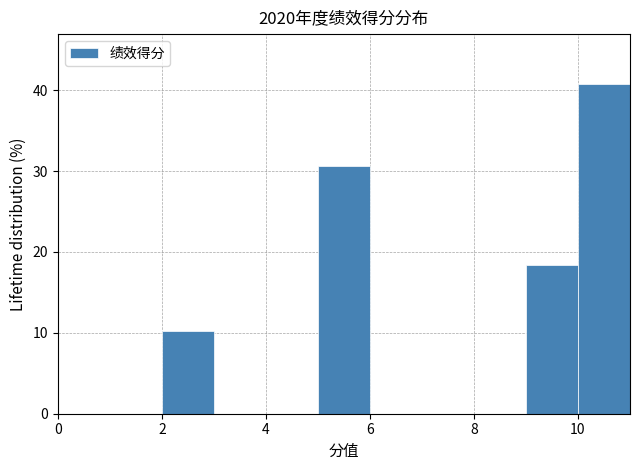

What is the height of the bar covering 5 to 6 on the x-axis? The values are not printed on the chart, so give them approximately, as read against the axis.

31